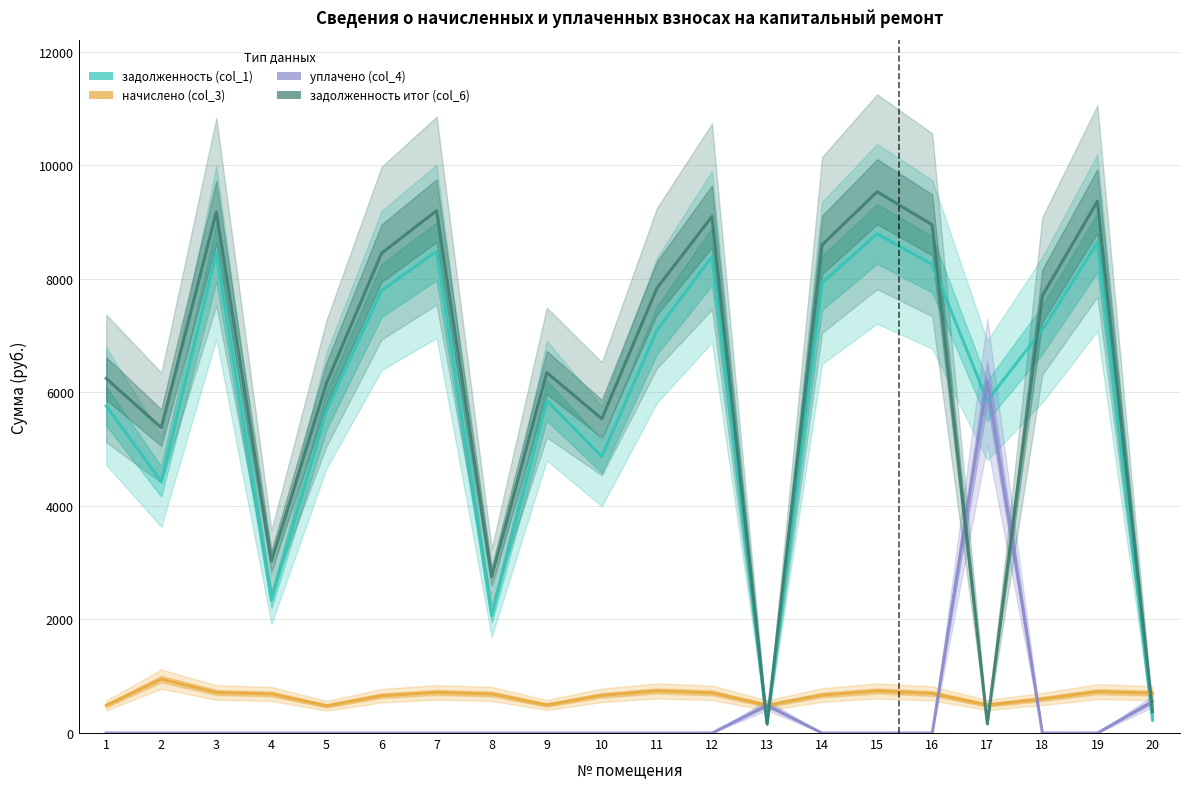

Does the chart have visible grid lines?

Yes